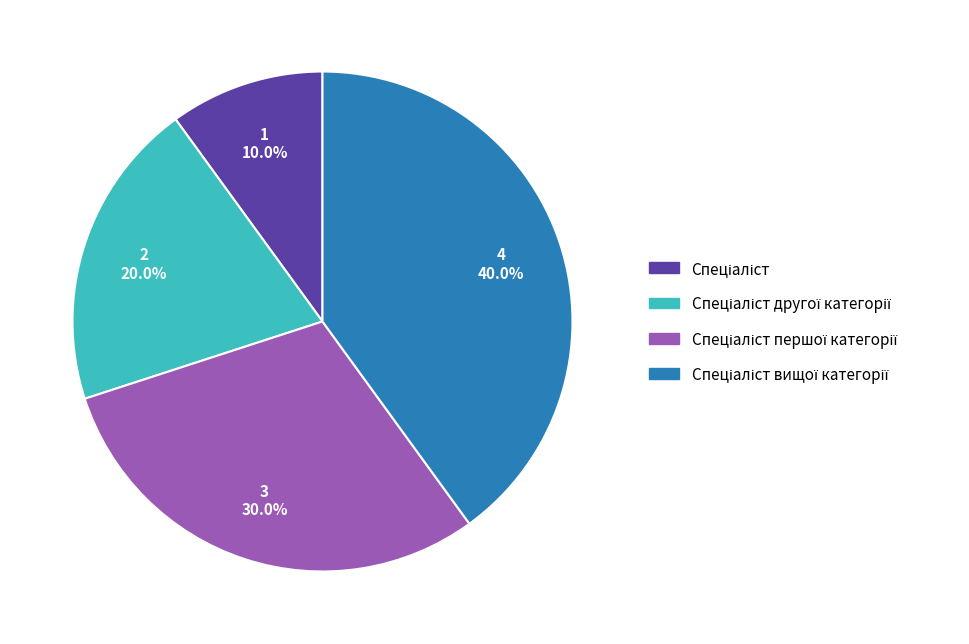

Is there any slice that represents more than half of the pie?

No